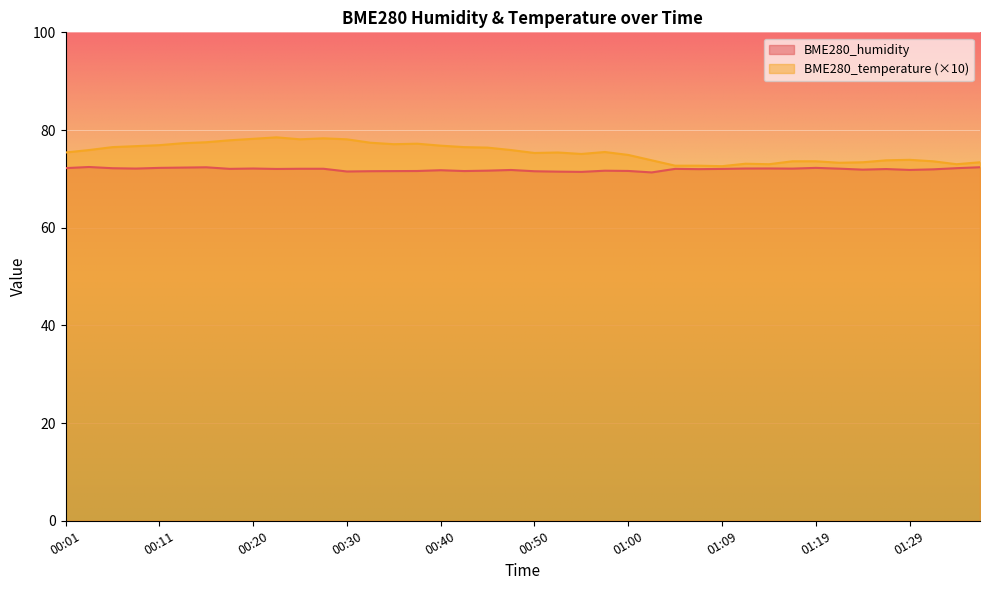

Where is the first local minimum for BME280_temperature?

00:25